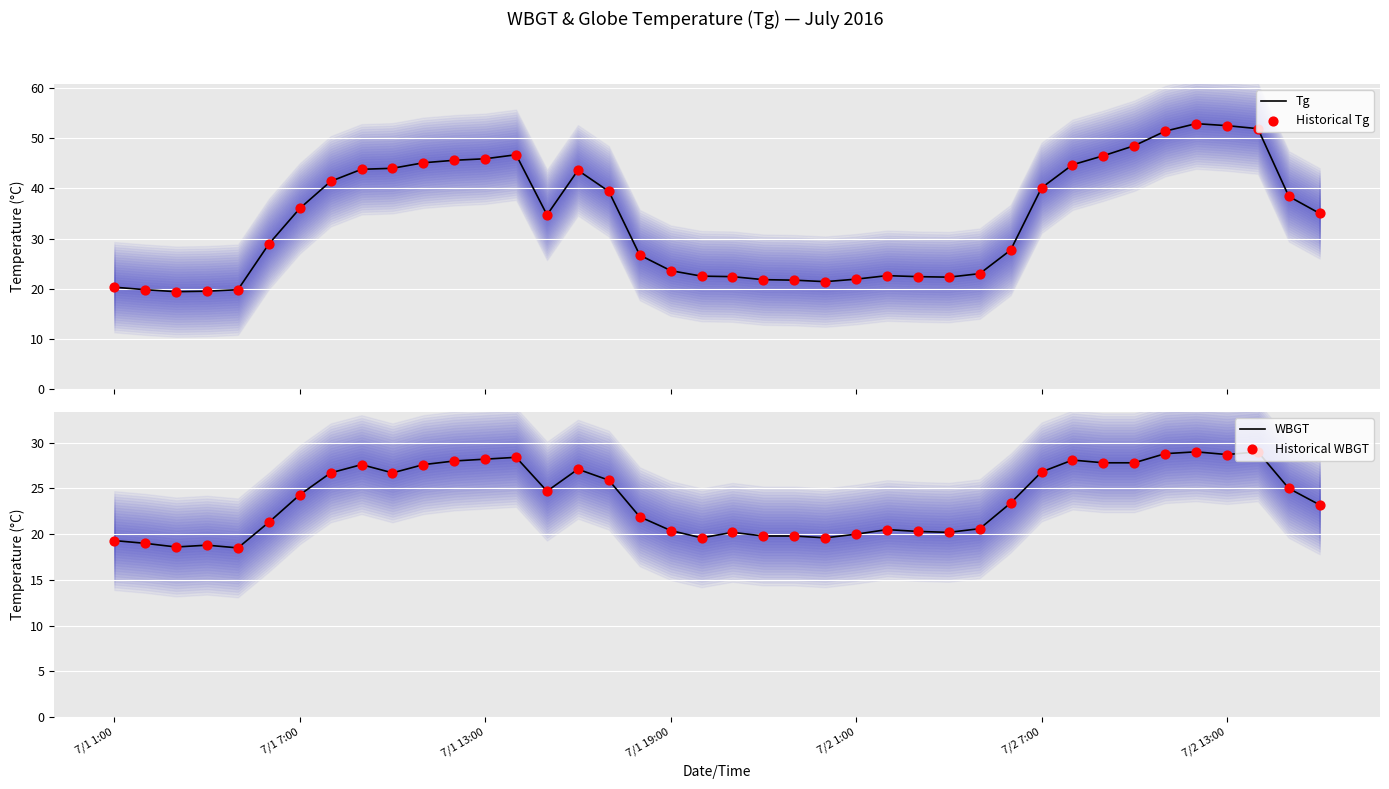

Which series reaches the minimum Y coordinate?

WBGT